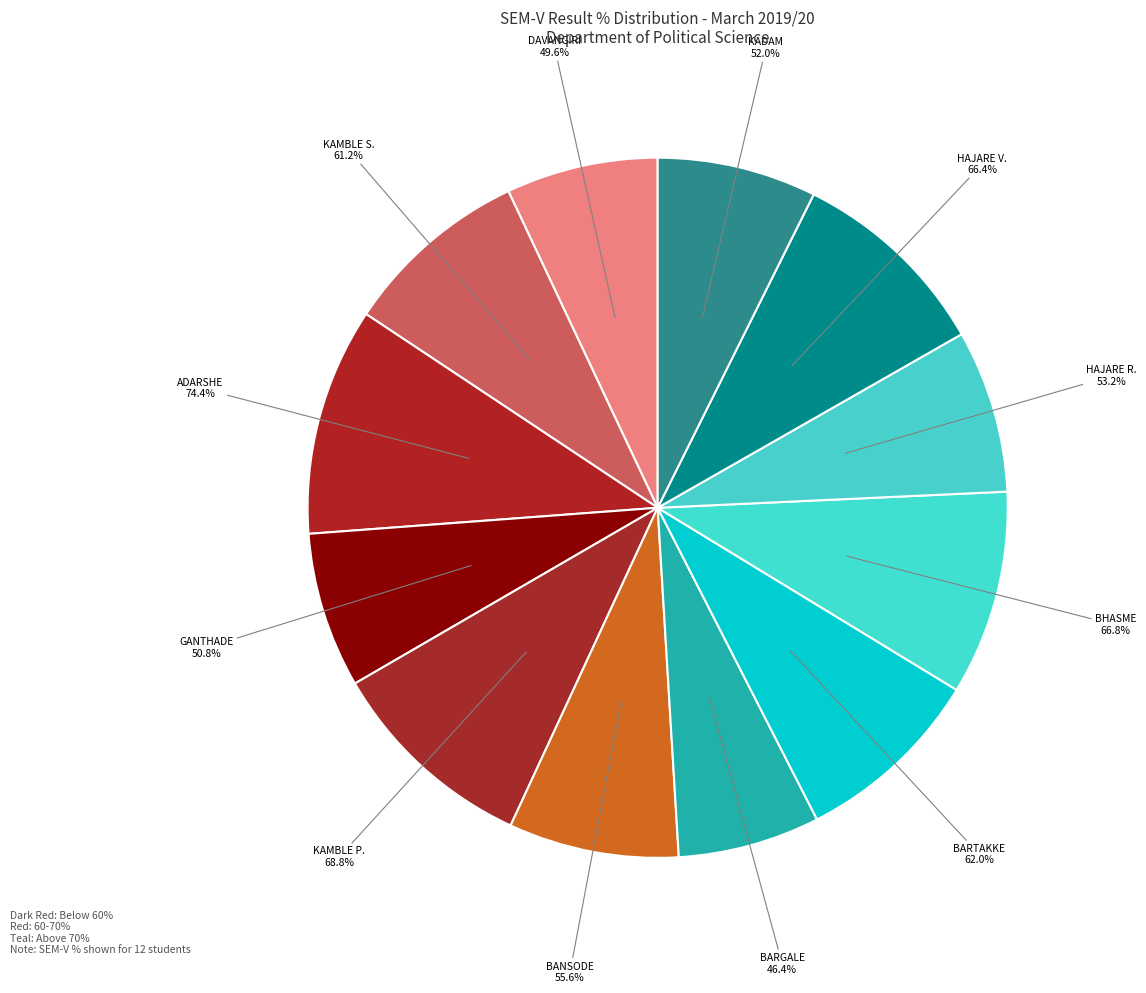

True or false: KAMBLE POOJA PIRGONDA accounts for 10% of the total.

True